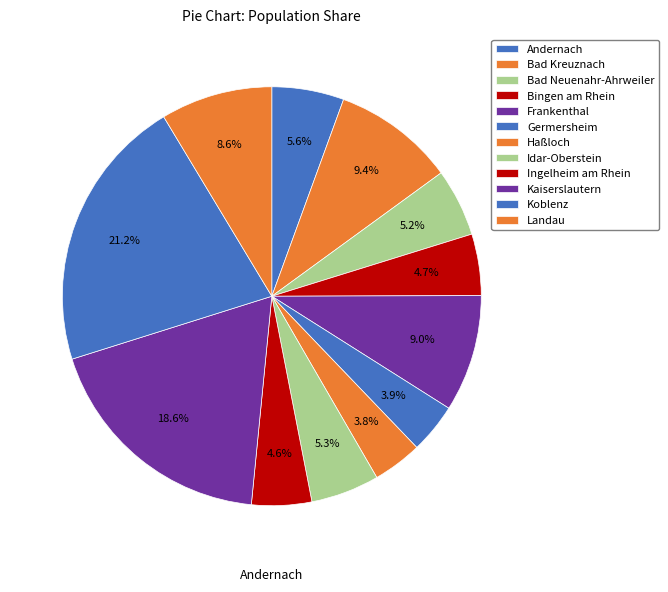

What percentage is the Haßloch slice, to the nearest percent?

4%